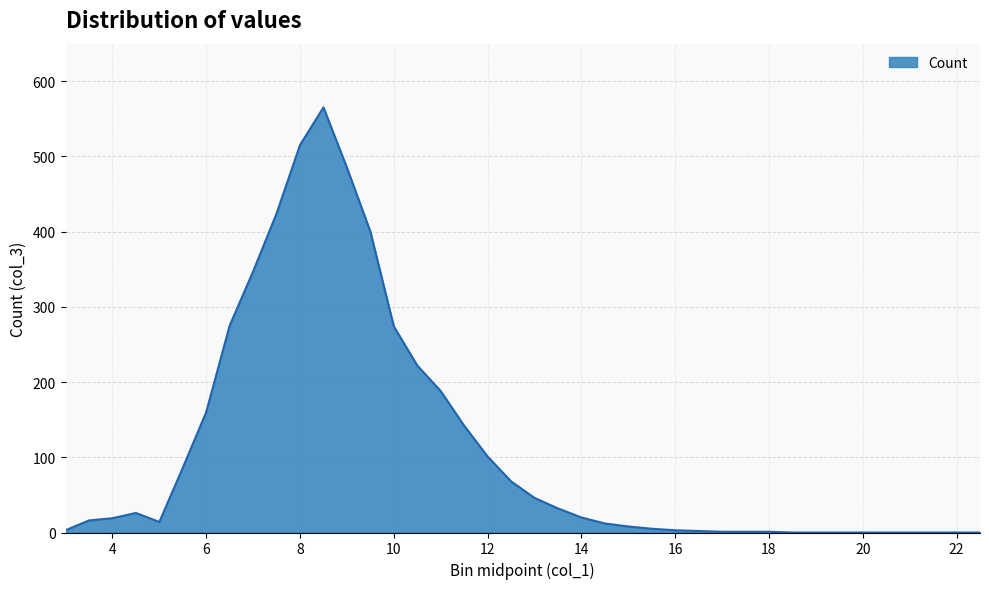

What is the maximum value shown in the chart?

565